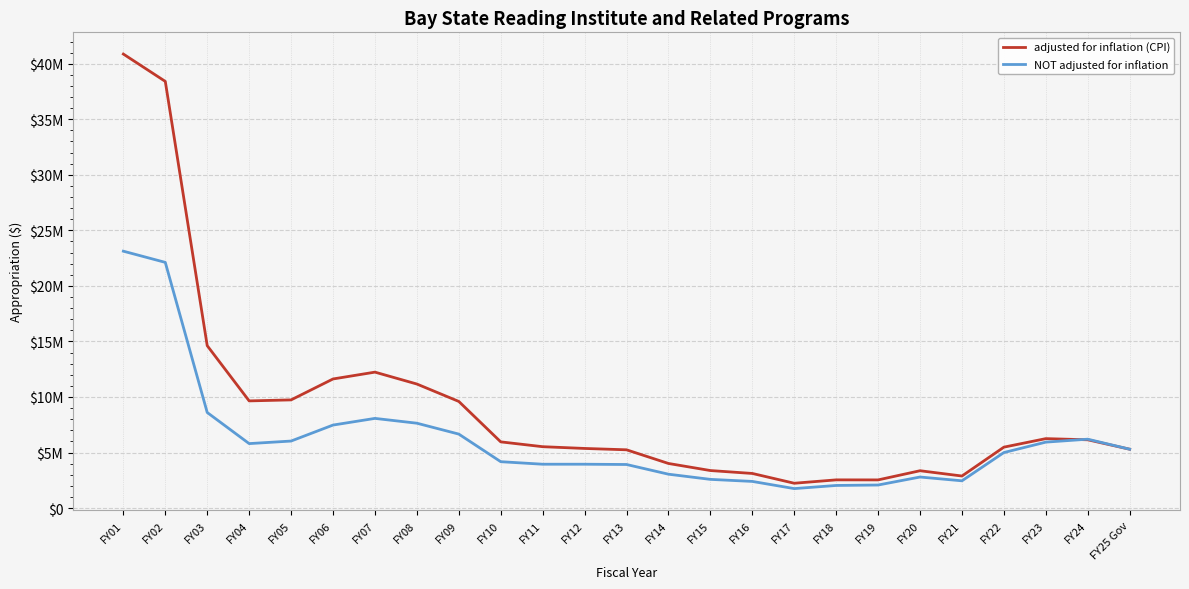

Which series has the widest spread of values?

adjusted for inflation (CPI)